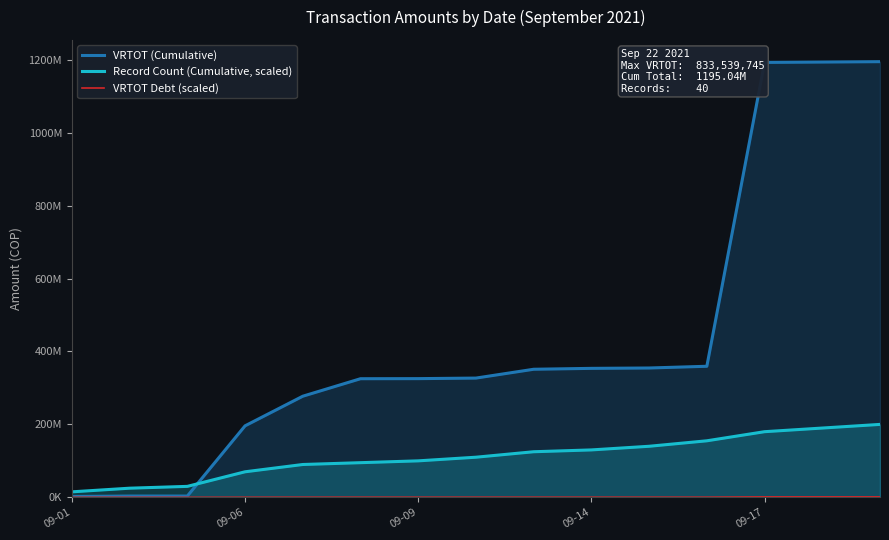

True or false: VRTOT Debt (scaled) and Record Count (Cumulative, scaled) intersect in this chart.

False